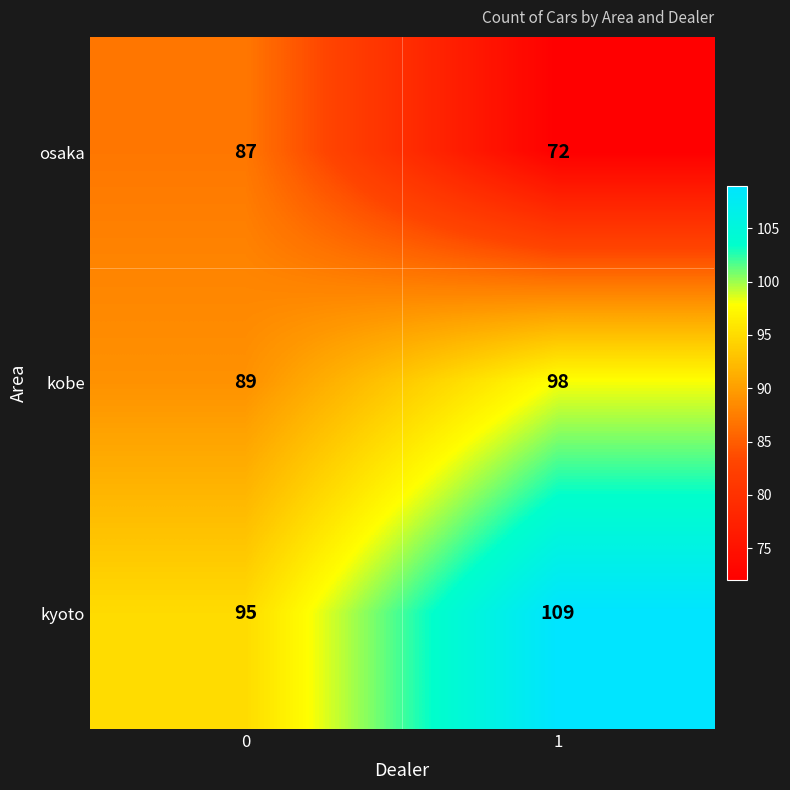

How many distinct data groups are displayed?

3